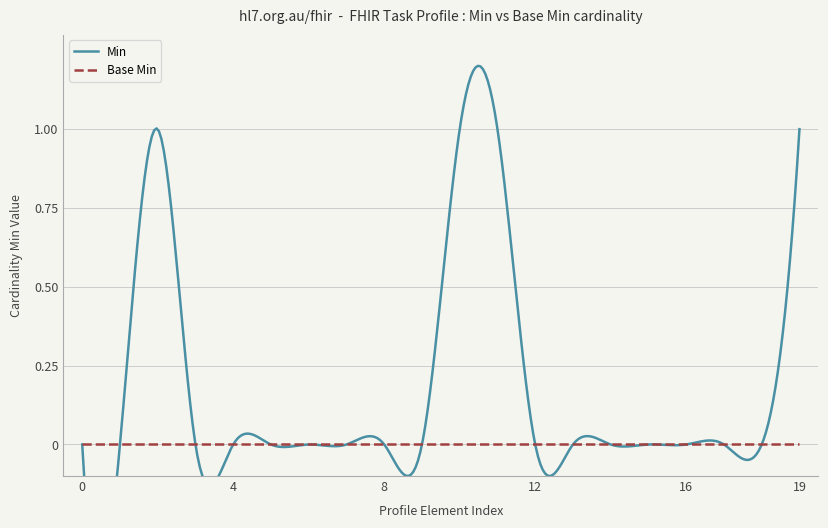

True or false: base_min and x_min intersect in this chart.

False